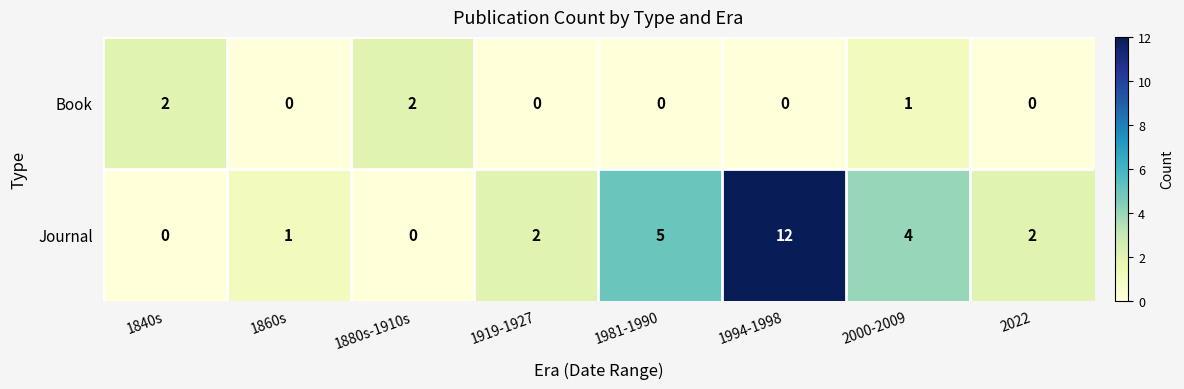

Reading left to right, transcribe all the data shown in this chart.

Book: 1840s=2	1860s=0	1880s-1910s=2	1919-1927=0	1981-1990=0	1994-1998=0	2000-2009=1	2022=0
Journal: 1840s=0	1860s=1	1880s-1910s=0	1919-1927=2	1981-1990=5	1994-1998=12	2000-2009=4	2022=2